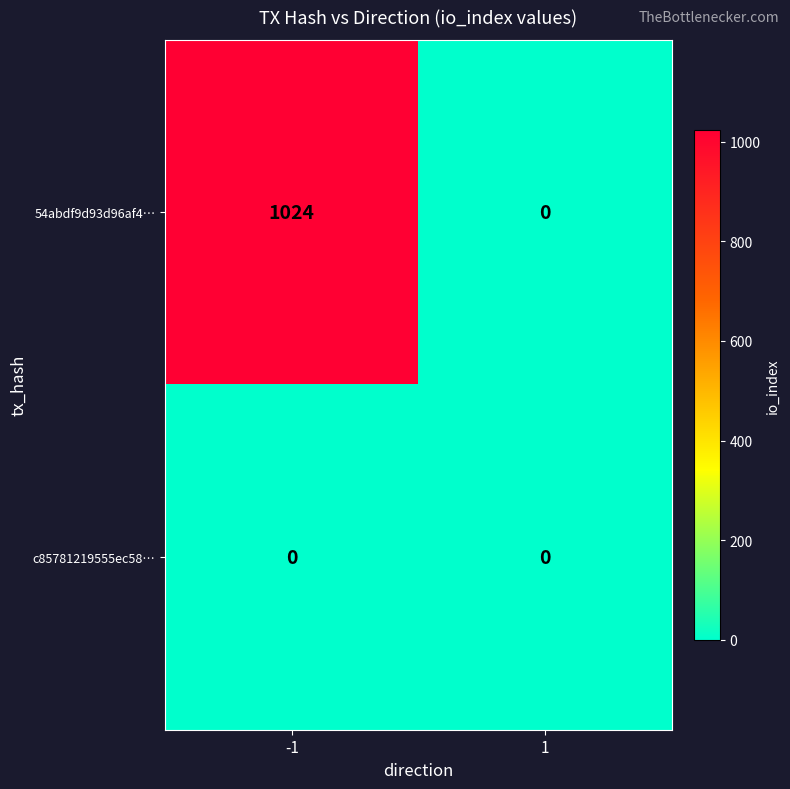

What is the difference between the 54abdf9d93d96af4… values at -1 and 1?

1024